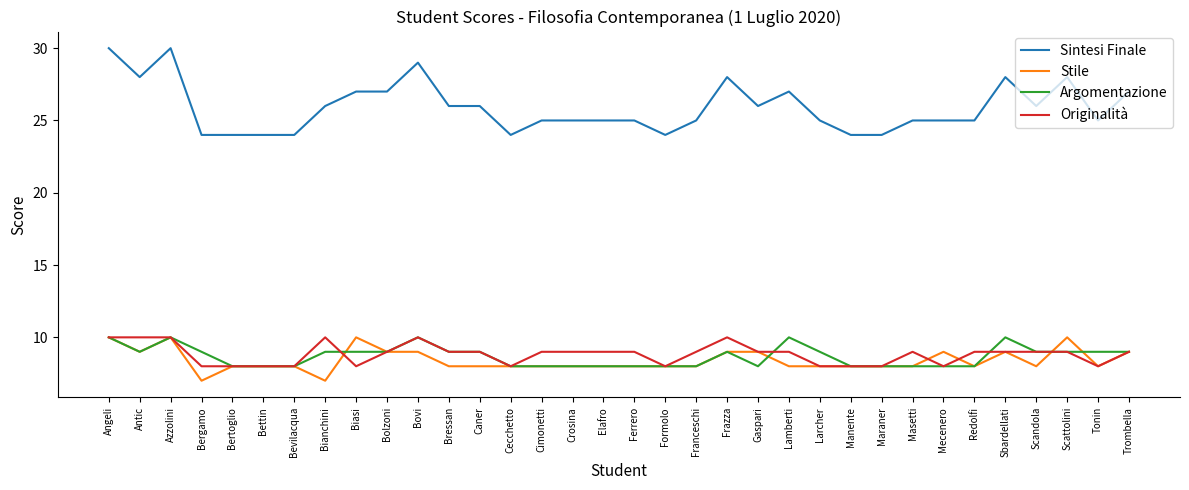

What position from the left is Bergamo?

4